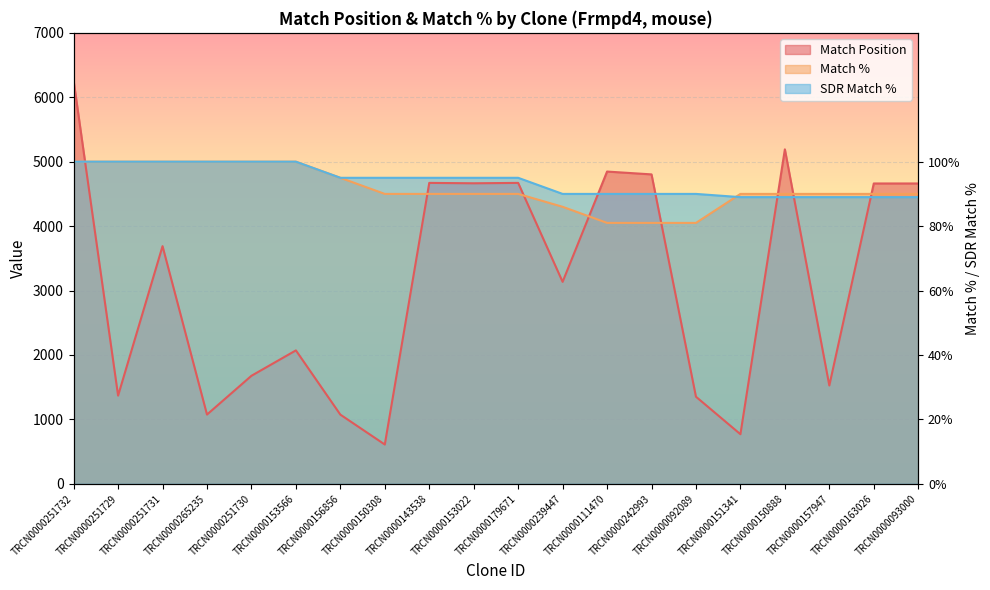

What is the average value of the SDR Match % series?

4700